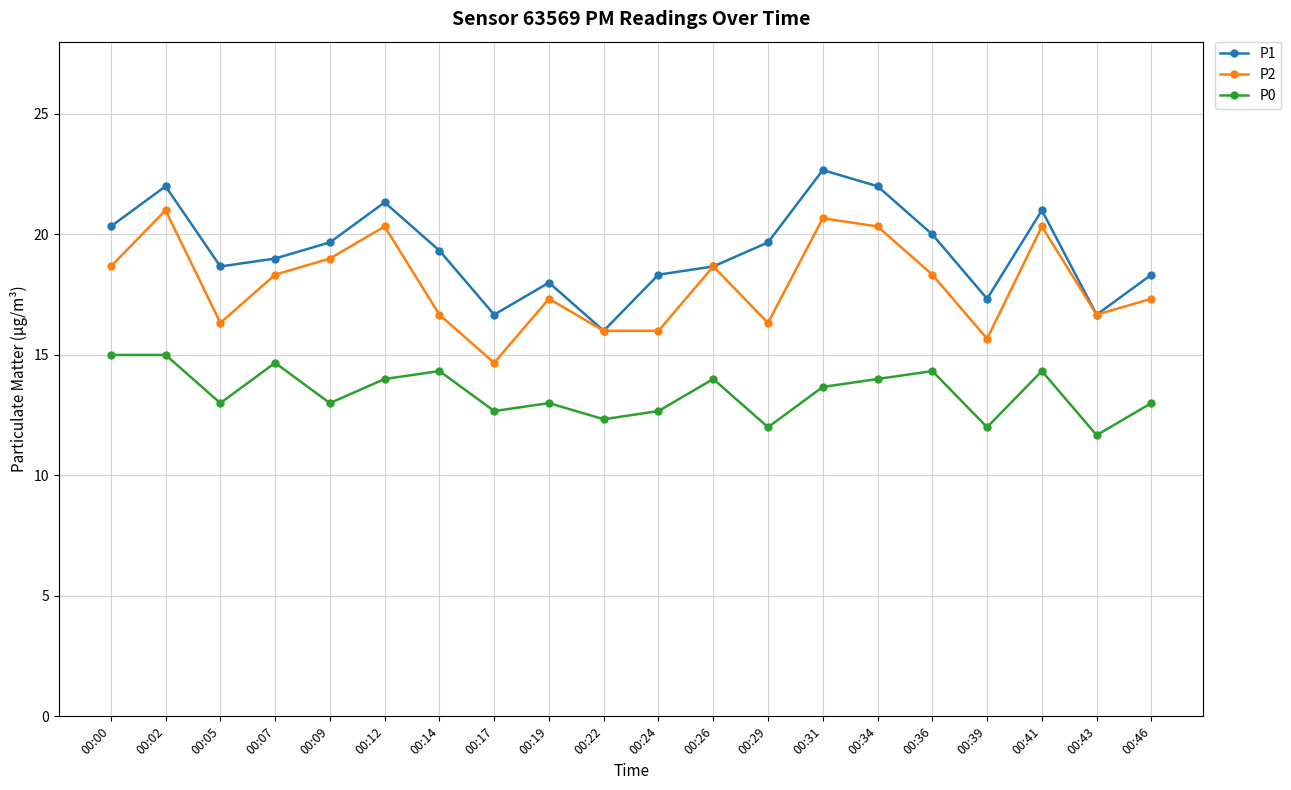

How many values in the P2 series are below 18?

10